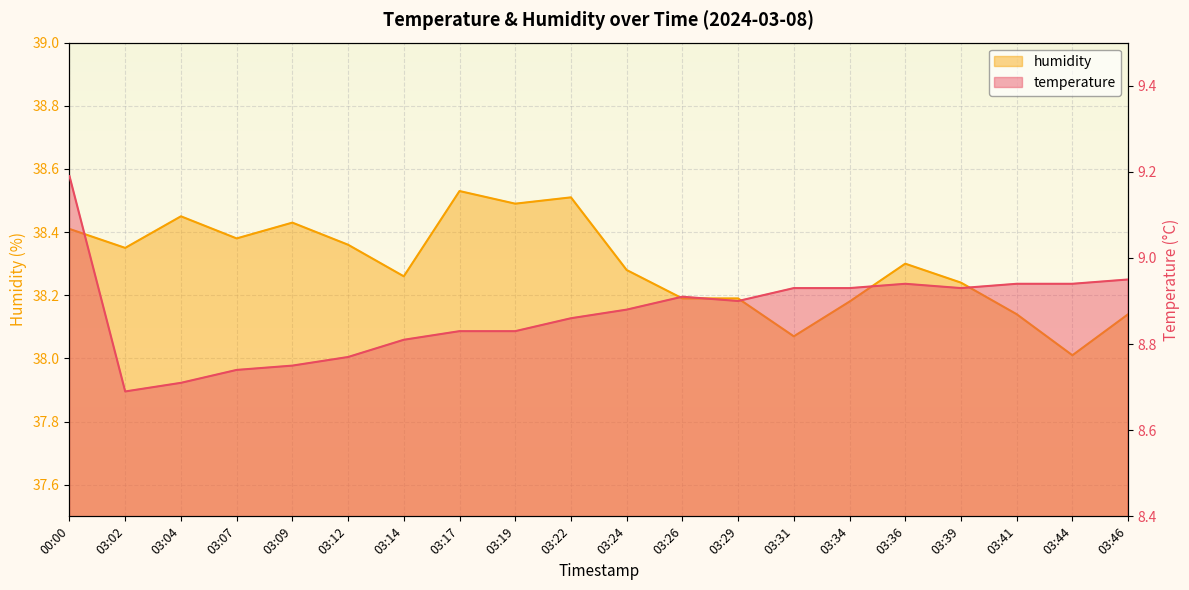

True or false: temperature and humidity intersect in this chart.

False